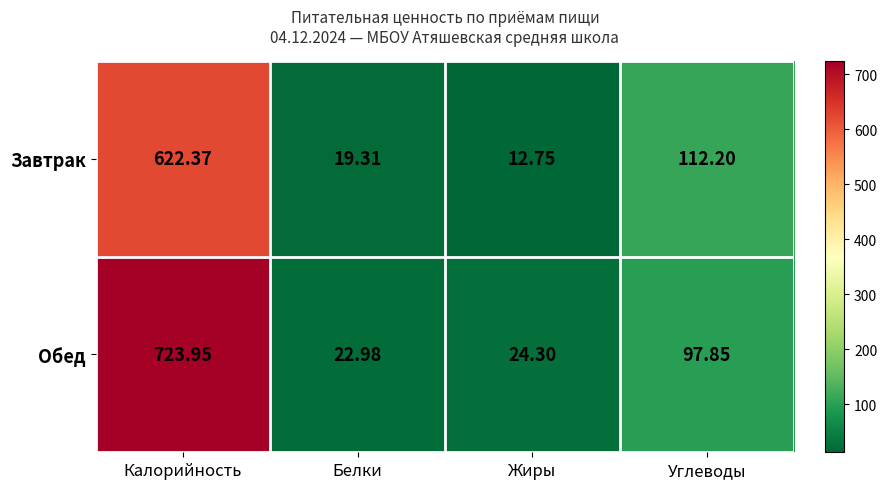

Where is Обед nearest to the value 373?

Углеводы